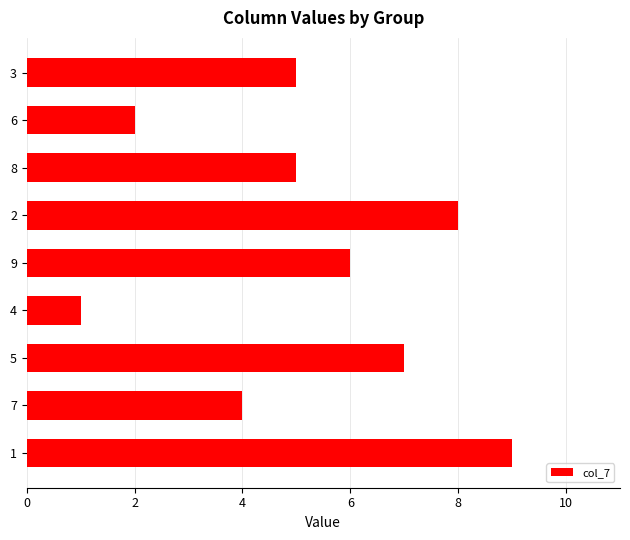

Approximately how many times larger is the value at 9 compared to 6?

3.0